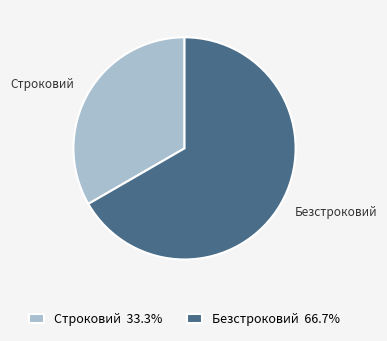

Approximately how many times larger is the value at Строковий compared to Безстроковий?

0.5